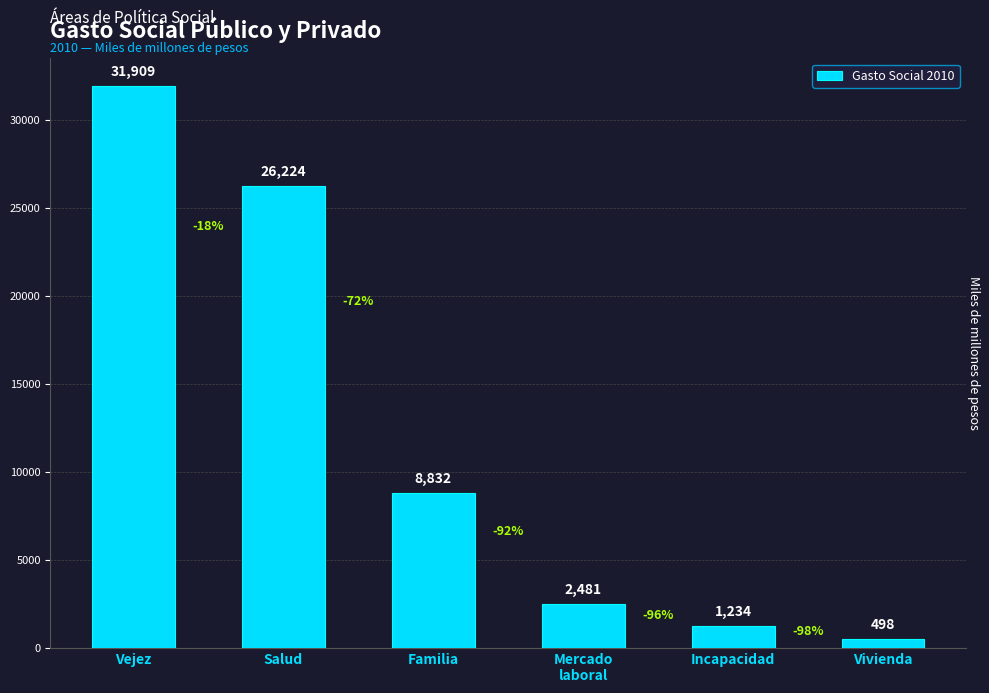

What is the change in value from Familia to Incapacidad?

-7598.5